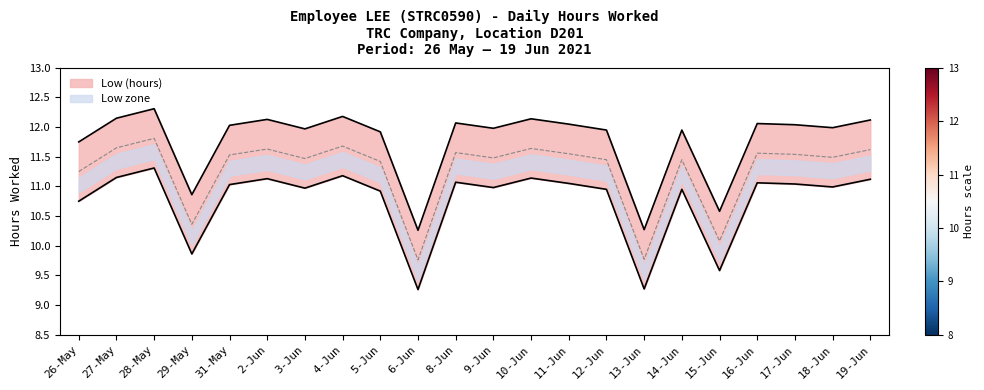

What is the difference between the maximum and minimum values?

2.1